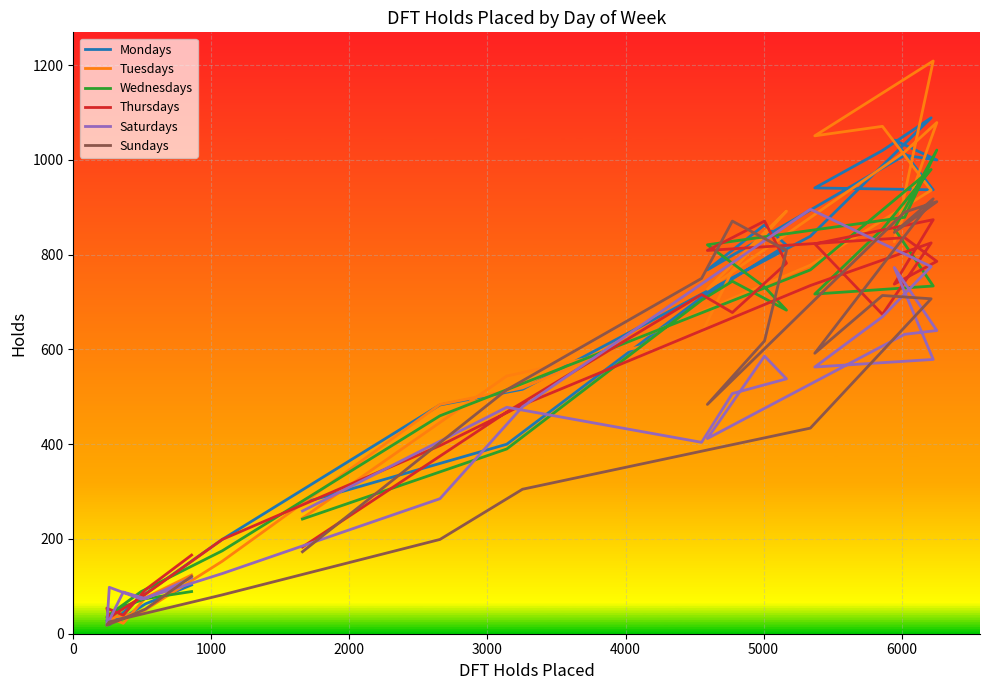

At how many categories does at least one series exceed 54?

23